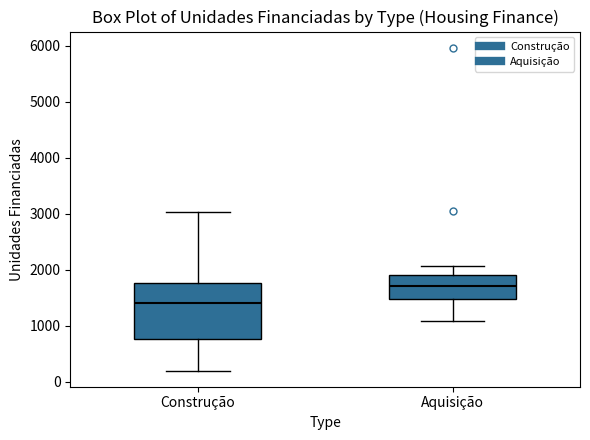

Which box's median line is the lowest?

Construção